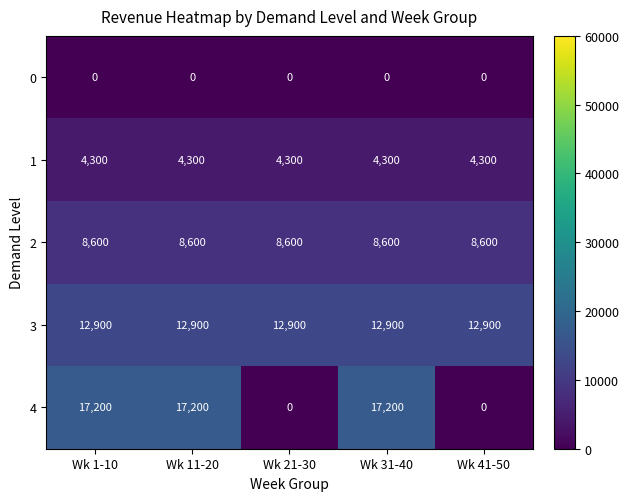

Rank the series by their maximum value, from lowest to highest.

0, 1, 2, 3, 4